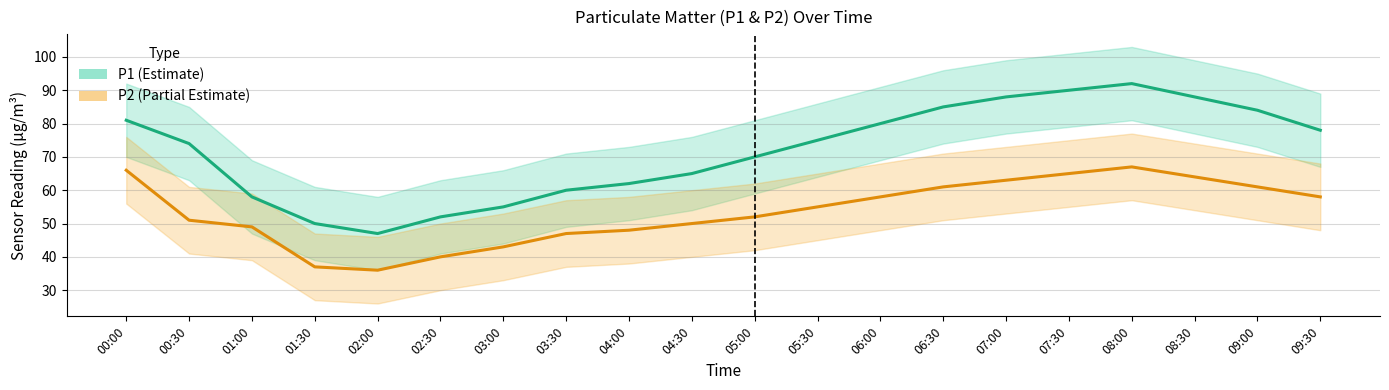

Where does the P2 (Partial Estimate) series first go above 55?

00:00